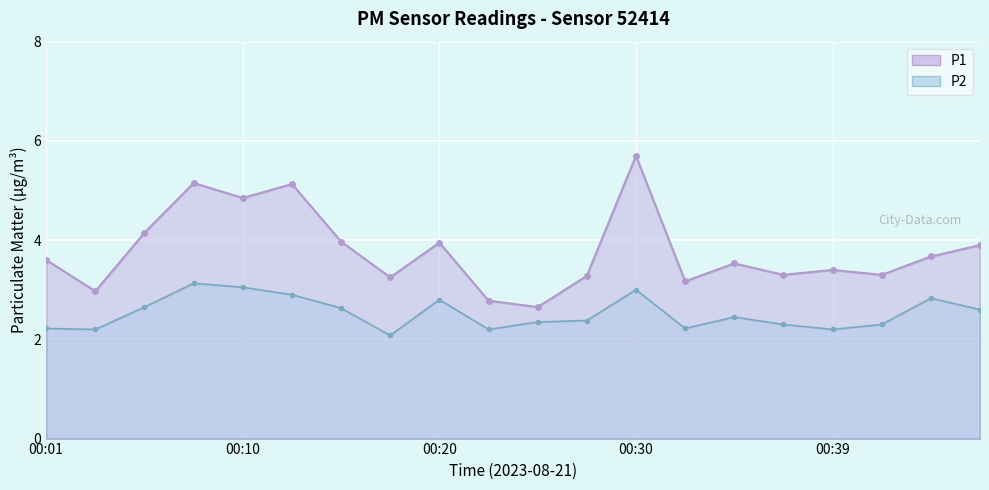

True or false: P2 and P1 cross at least once.

False